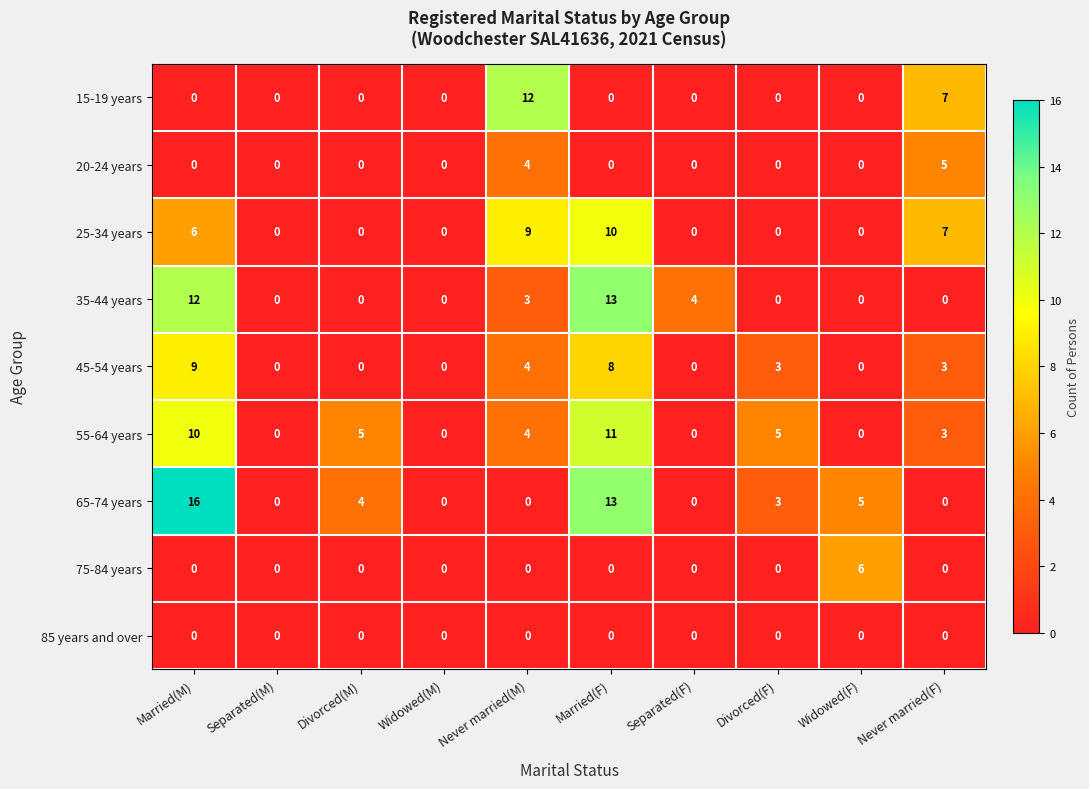

Count the 75-84 years values in the range 0 to 1.

9